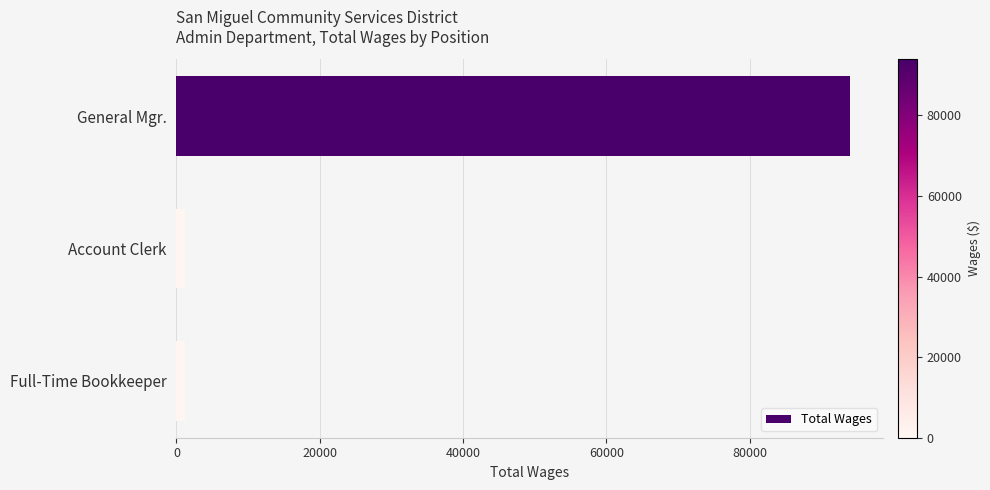

The chart shows a value of 167523 at General Mgr.. True or false?

False